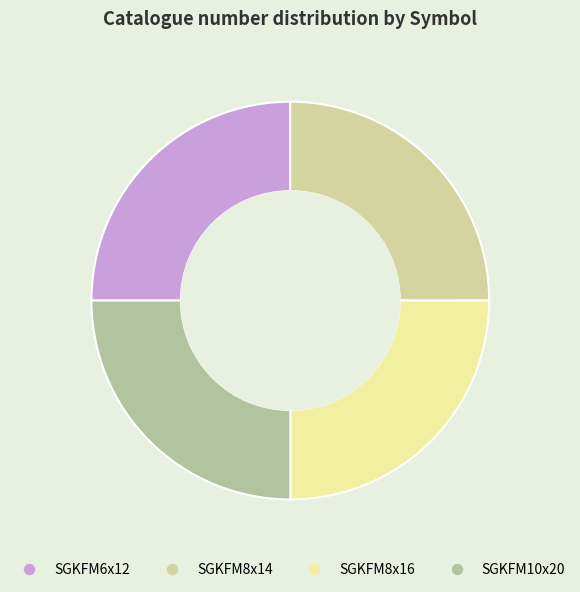

How many segments does this pie chart have?

4